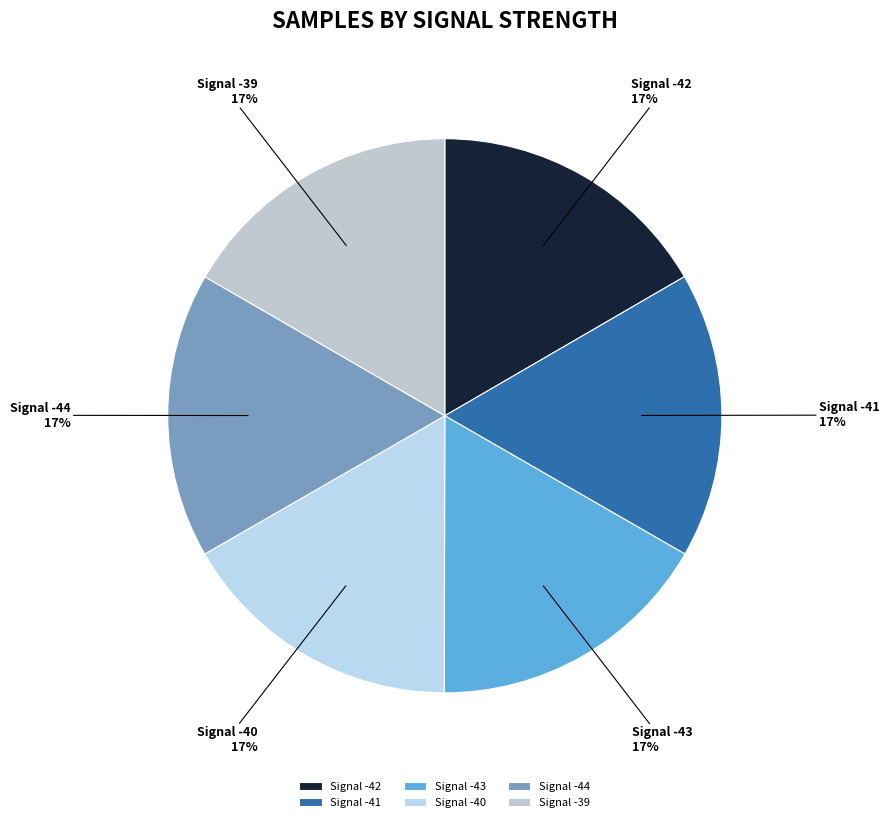

Is it true that Signal -42 is 17% of the pie?

True